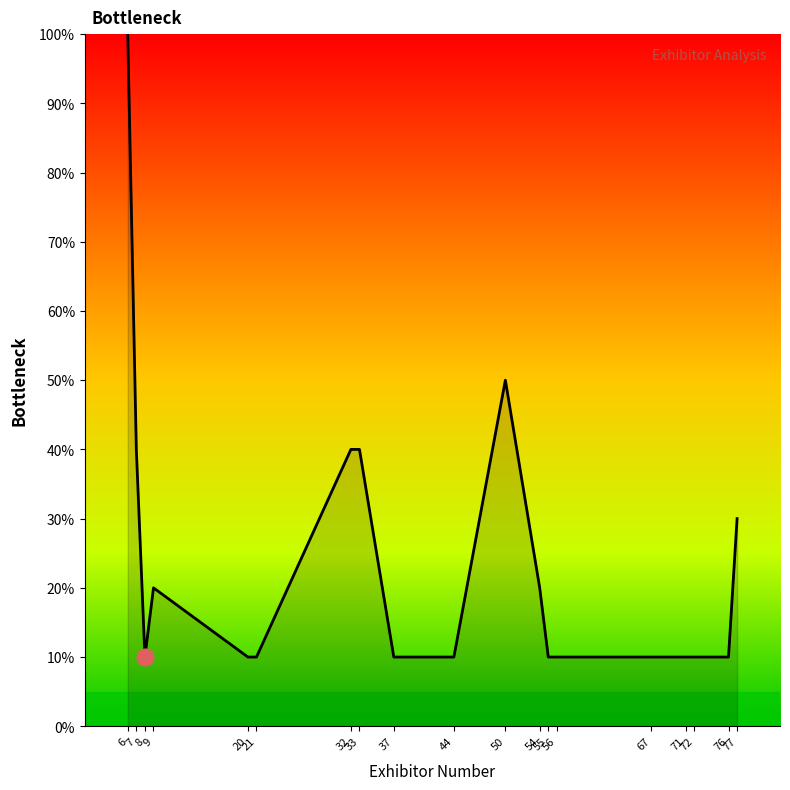

How many series are shown in this chart?

1